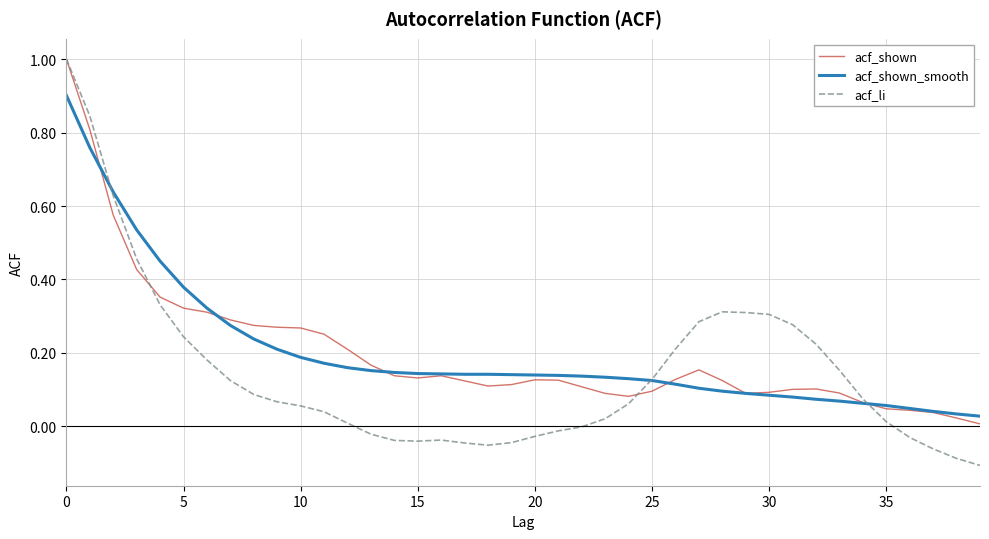

Which series has the largest range (max minus min)?

acf_li